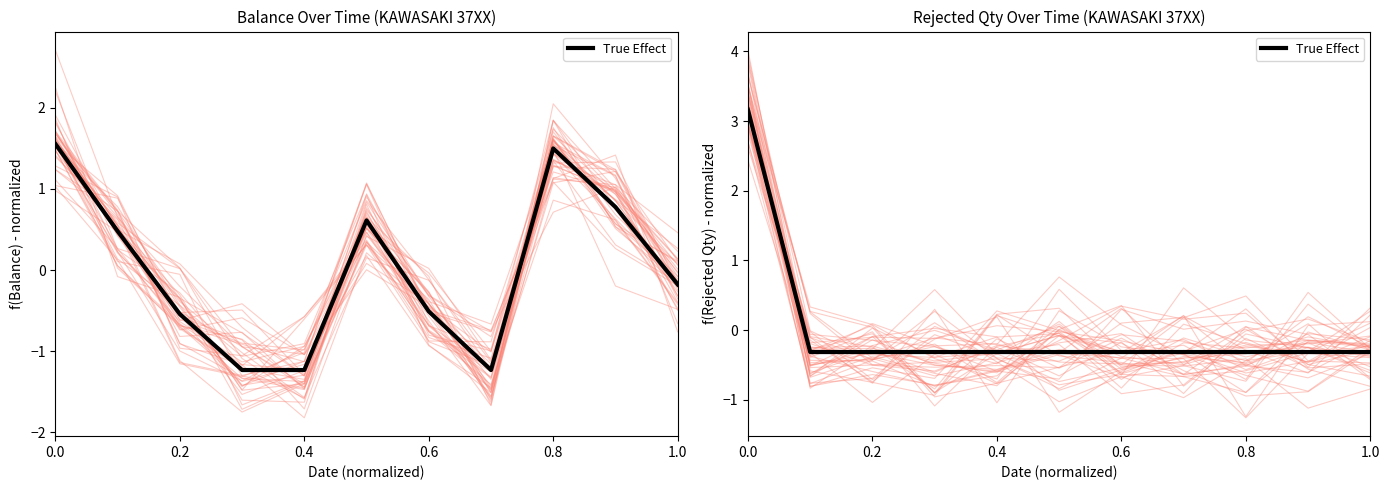

What is the sum of the values at 0.6 and 6?

-0.6